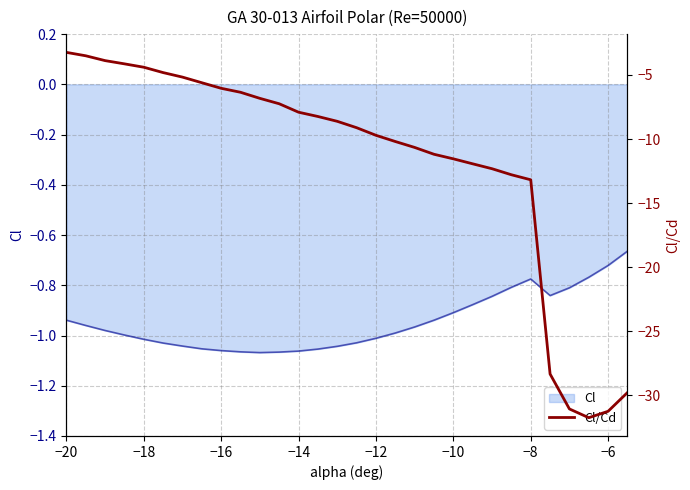

Reading left to right, extract all data points from this chart.

-3.2	-3.5	-3.9	-4.1	-4.4	-4.8	-5.2	-5.6	-6.0	-6.3	-6.8	-7.2	-7.9	-8.2	-8.6	-9.1	-9.7	-10.2	-10.7	-11.2	-11.5	-11.9	-12.3	-12.8	-13.2	-28.3	-31.1	-31.7	-31.2	-29.8